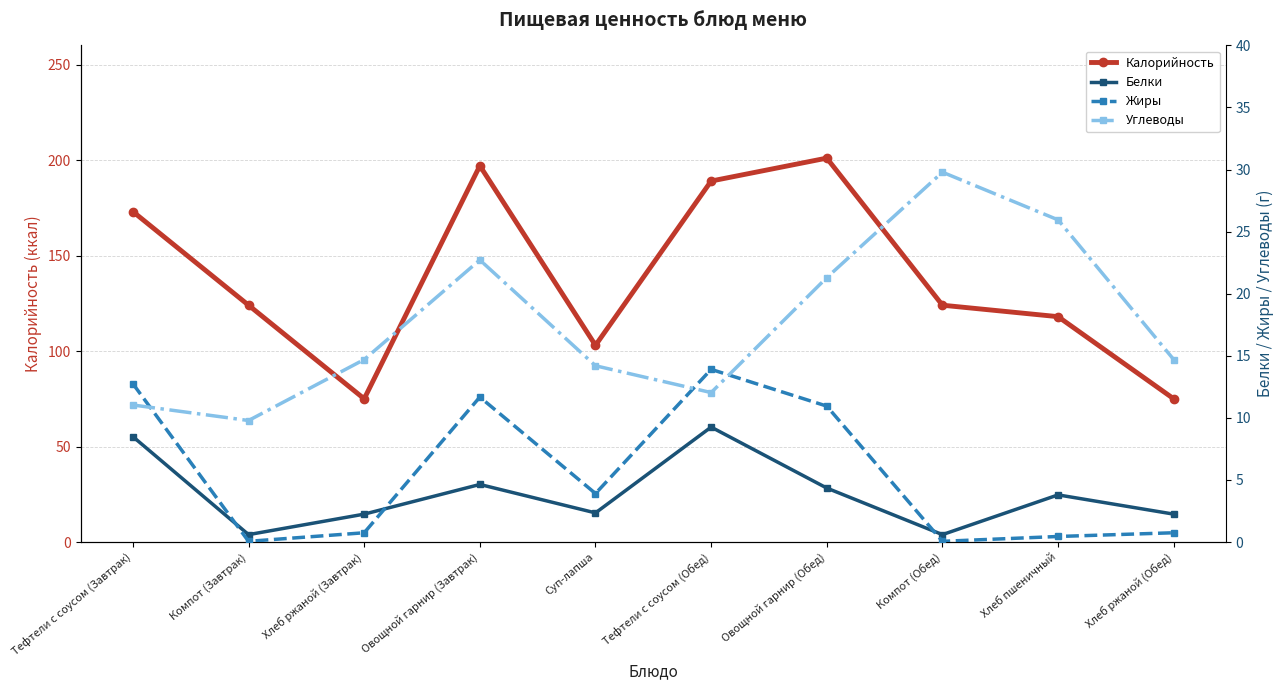

What is the label of the 5th point from the left?

Суп-лапша